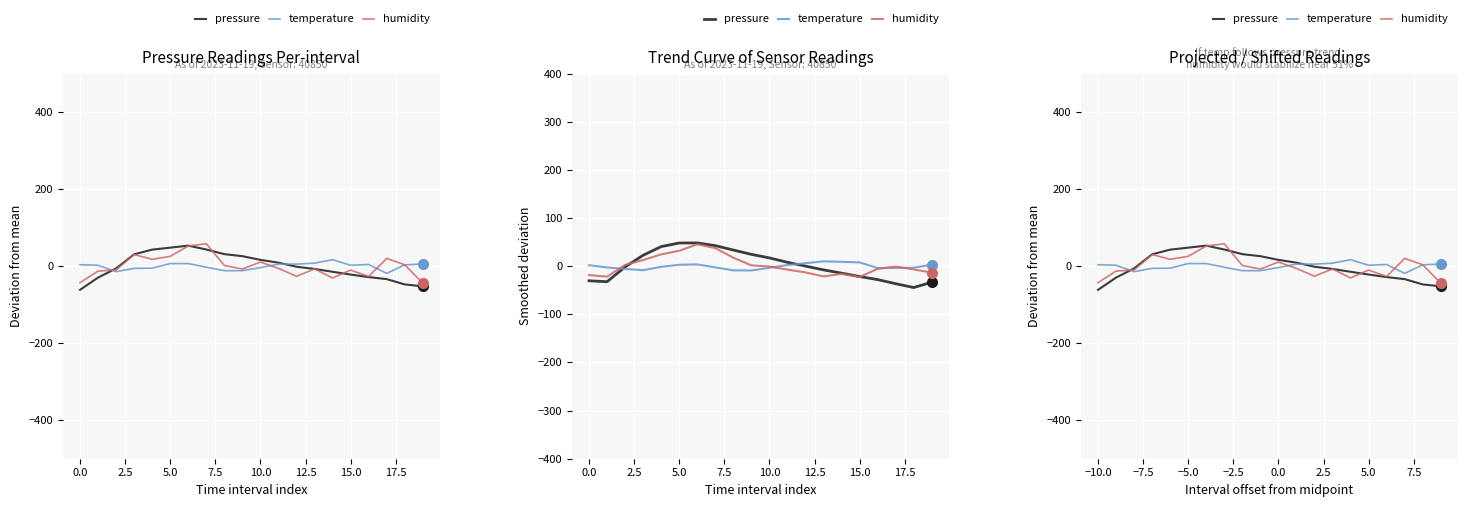

What is the spread (max minus min) of values at 0.0?

32.0